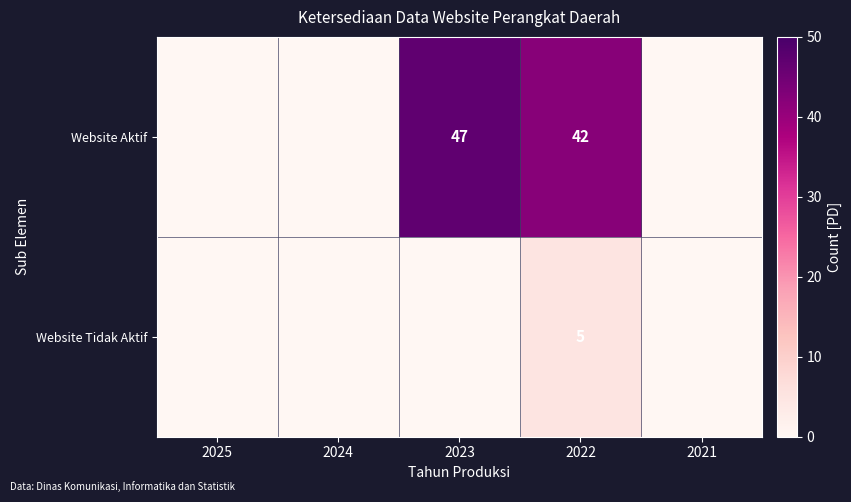

What is the total value across all series at 2022?

47